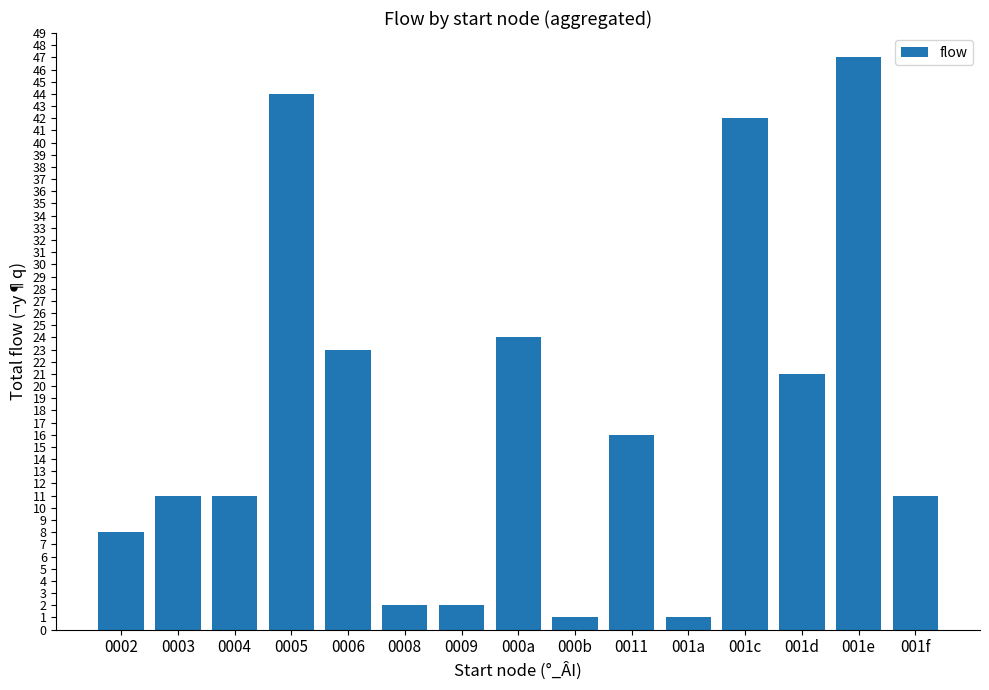

What is the maximum value shown in the chart?

47